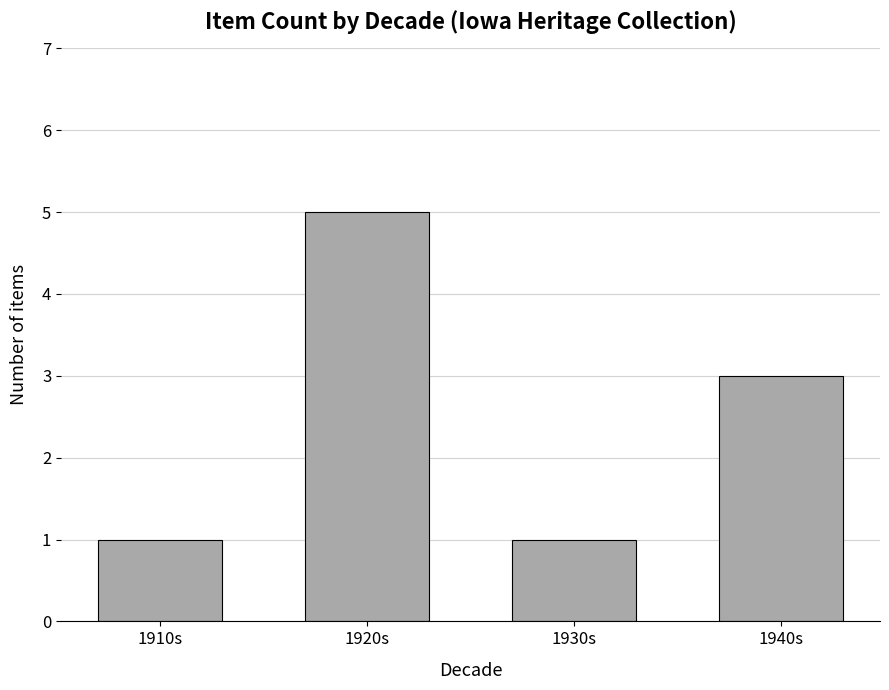

Which has a higher value, 1930s or 1940s?

1940s